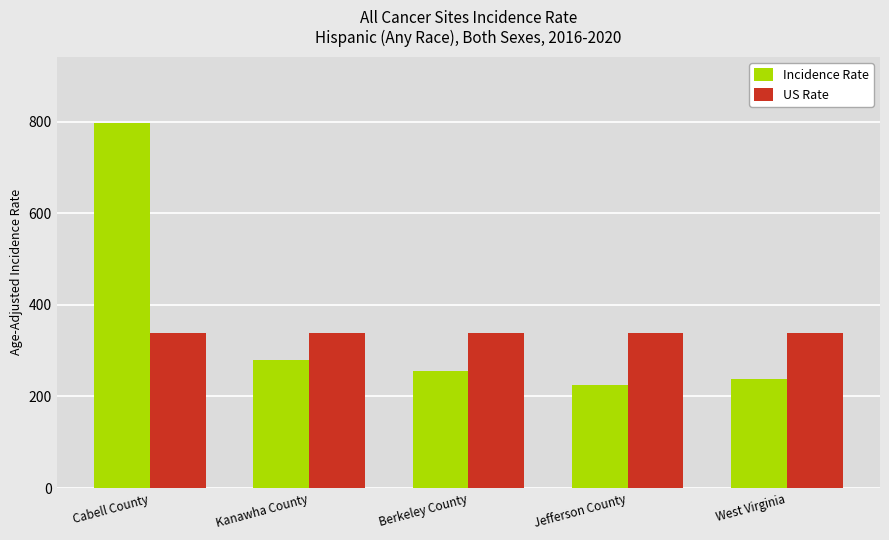

List the series in order of their overall mean, highest first.

Incidence Rate, US Rate